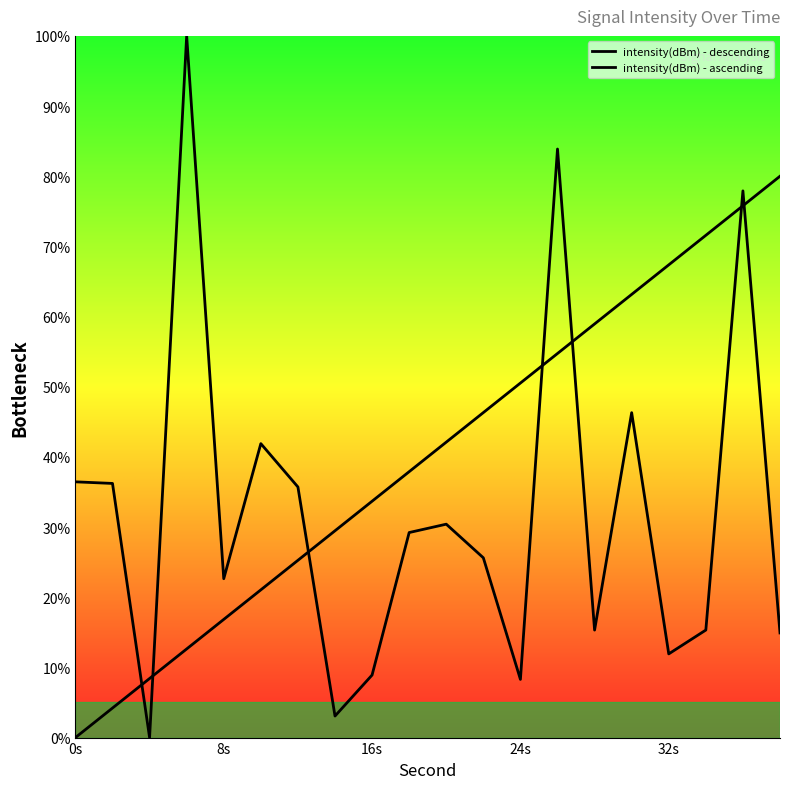

What are all the series names shown in the legend?

intensity(dBm) - descending, intensity(dBm) - ascending